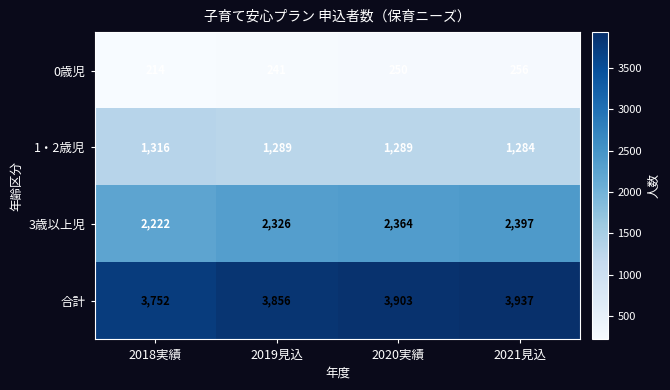

List the series in order of their peak value, lowest first.

0歳児, 1・2歳児, 3歳以上児, 合計